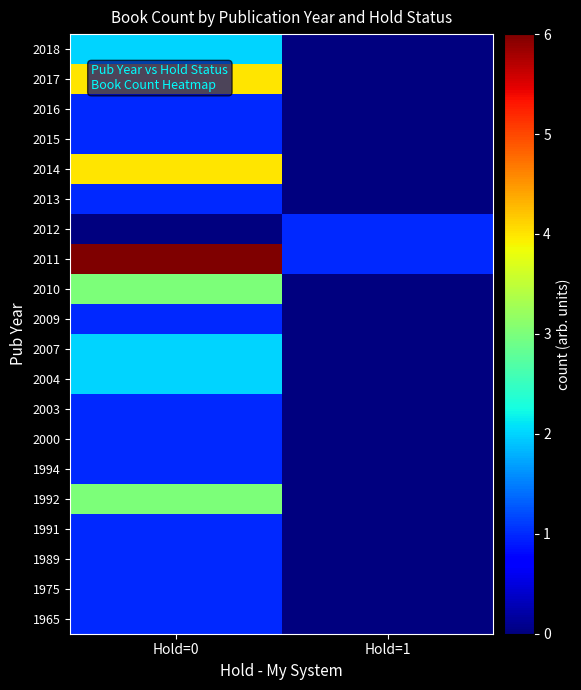

Rank the series by their maximum value, from lowest to highest.

1965, 1975, 1989, 1991, 1994, 2000, 2003, 2009, 2012, 2013, 2015, 2016, 2004, 2007, 2018, 1992, 2010, 2014, 2017, 2011